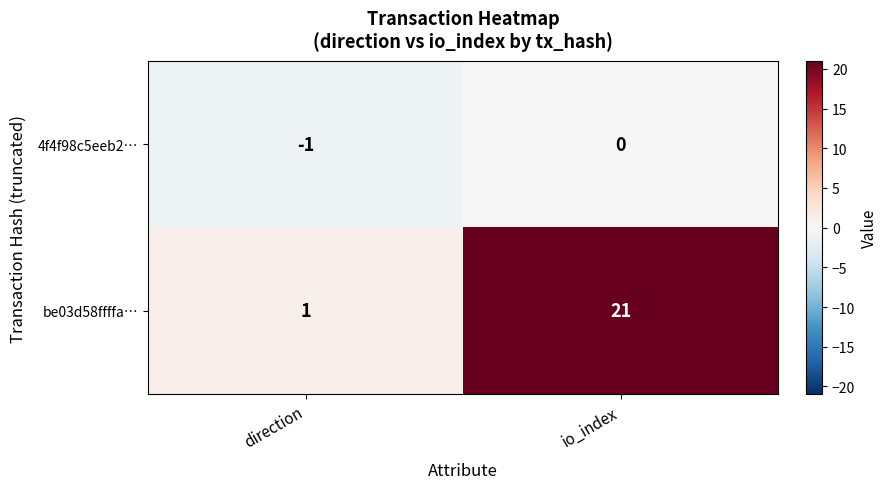

Count the number of data series in this chart.

2